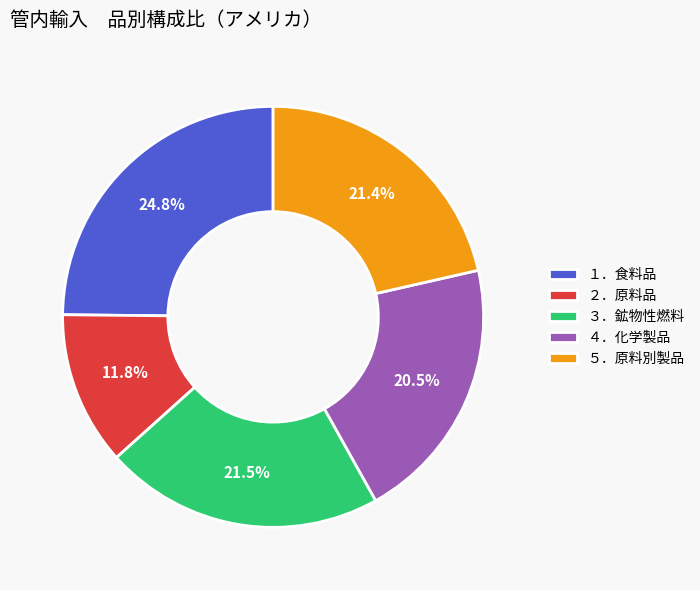

Is there a majority slice in this chart?

No